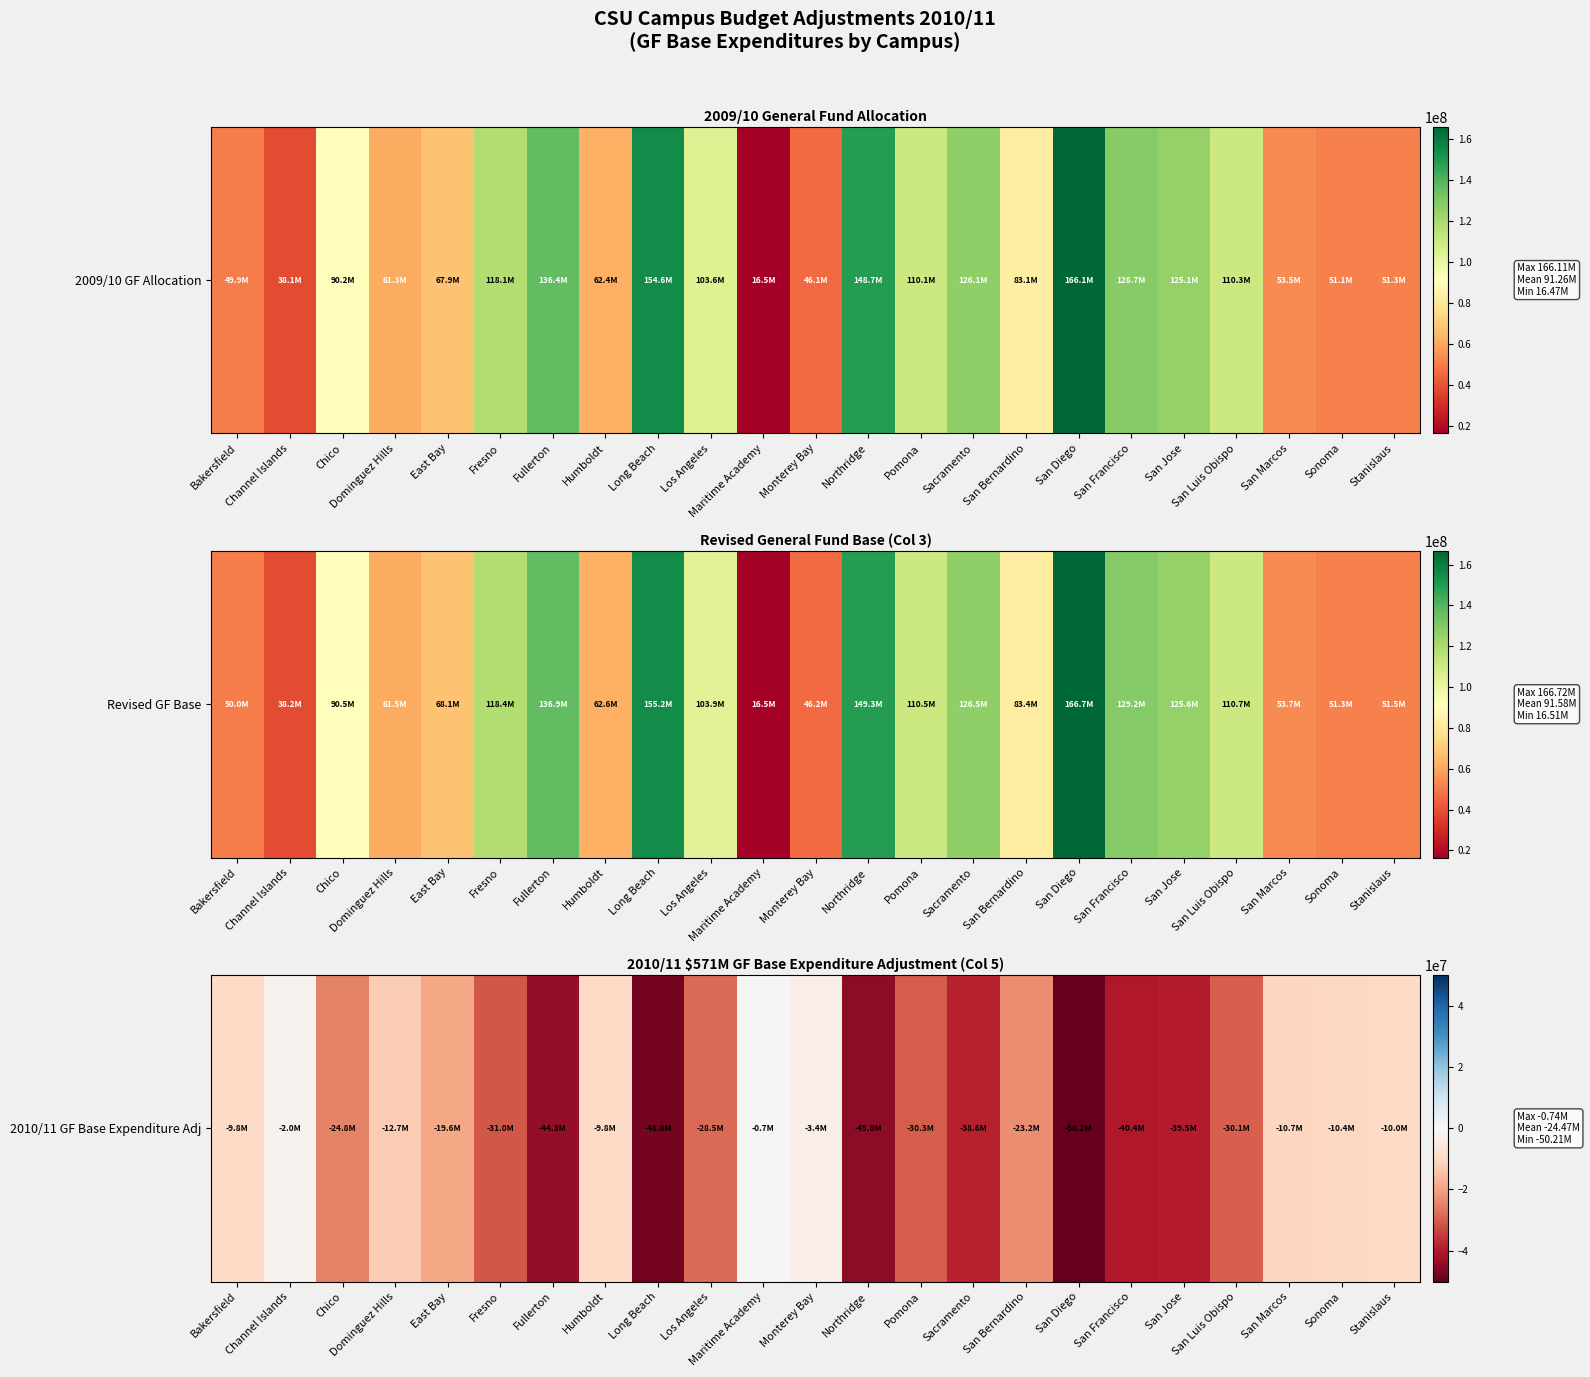

The value at Northridge is -45039200. True or false?

True